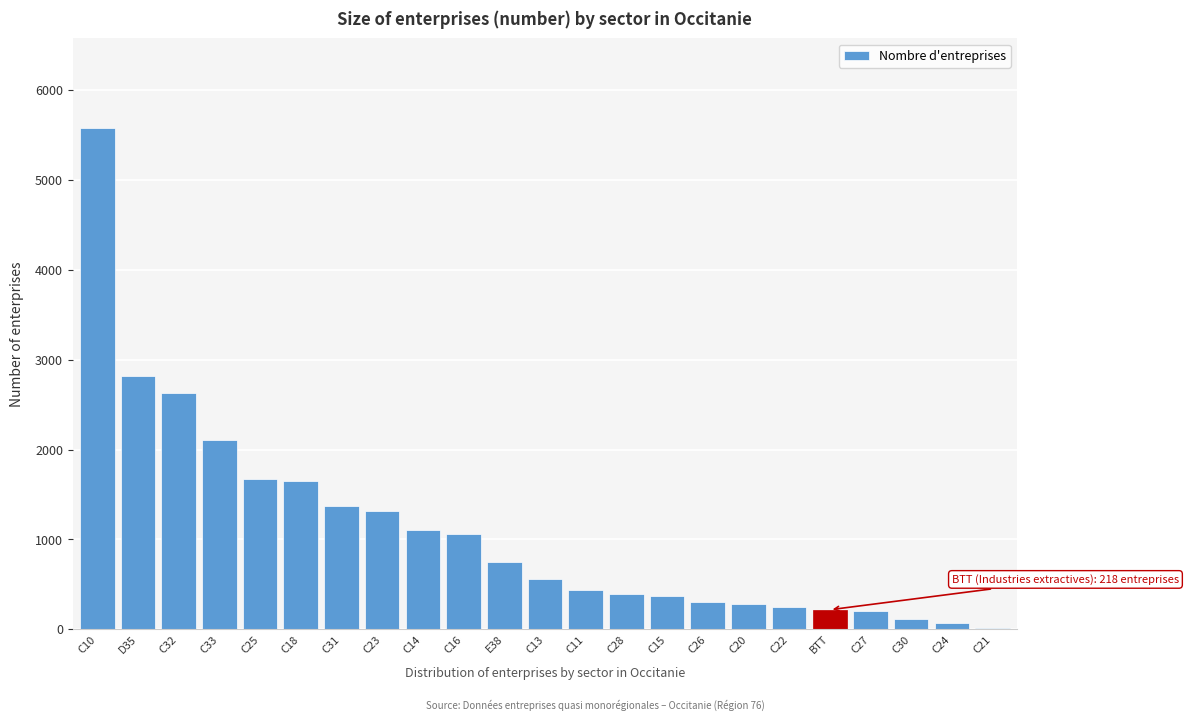

Which label corresponds to the largest value in the chart?

C10